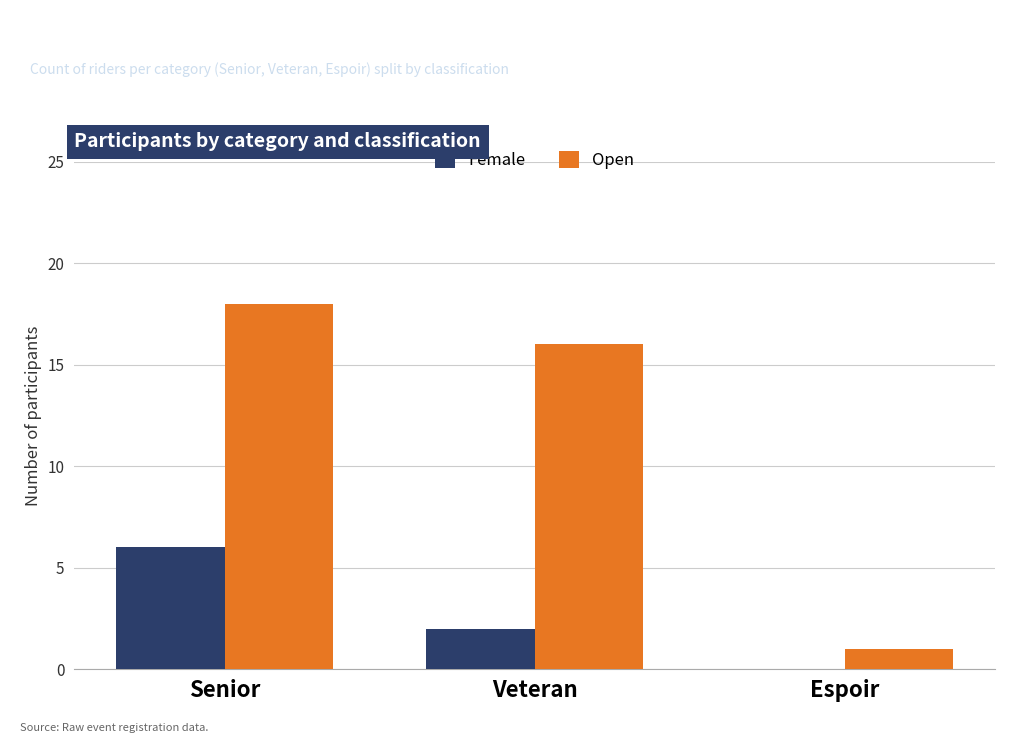

Which series has the widest spread of values?

Open